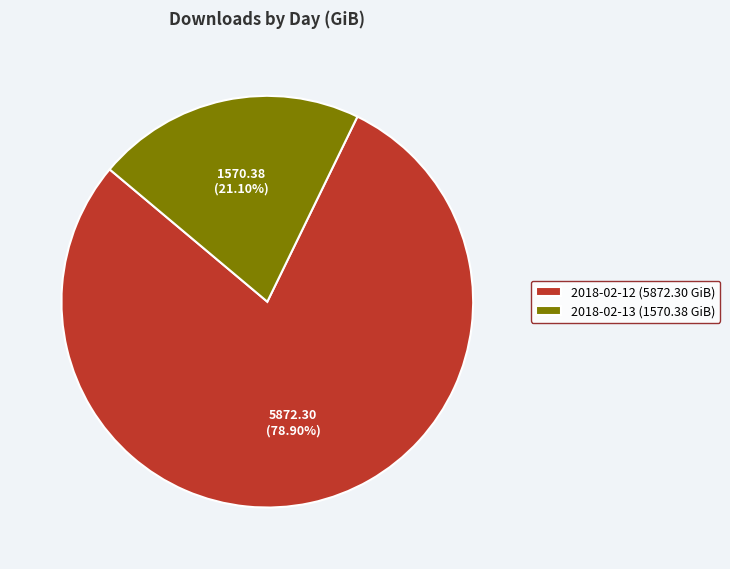

Between 2018-02-12 (5872.30 GiB) and 2018-02-13 (1570.38 GiB), which is larger?

2018-02-12 (5872.30 GiB)